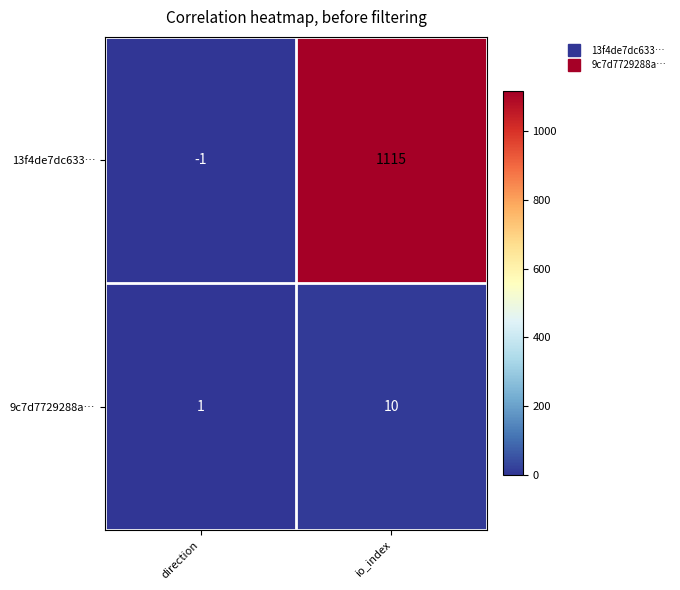

Read the 9c7d7729288a… value at io_index.

10